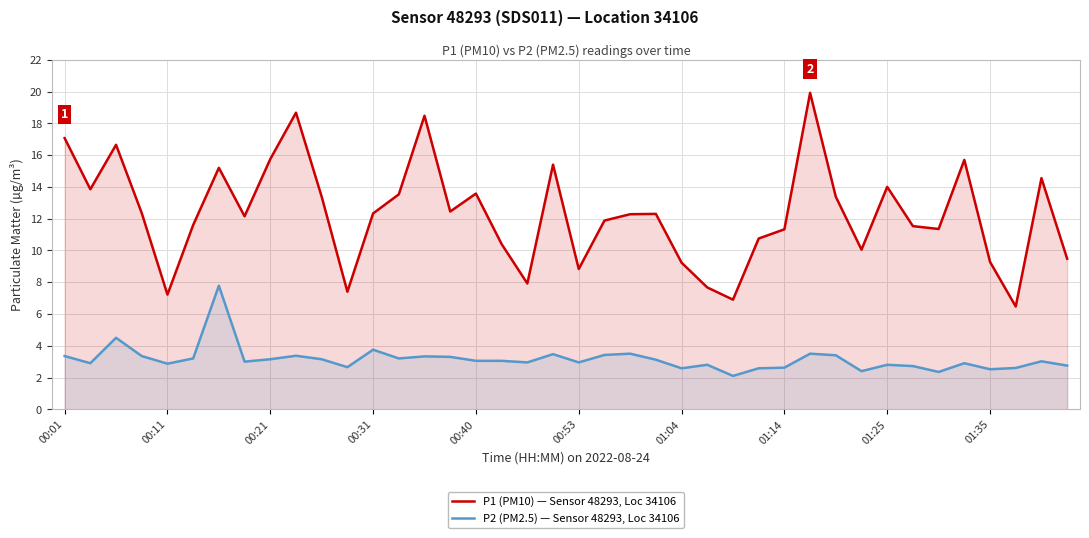

Where is P1 (PM10) — Sensor 48293, Loc 34106 nearest to the value 13?

10